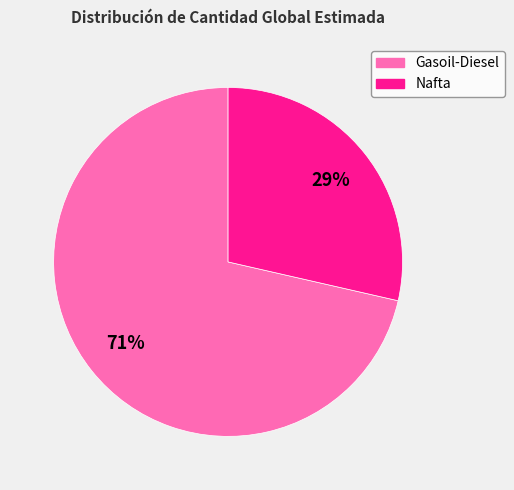

How many segments does this pie chart have?

2